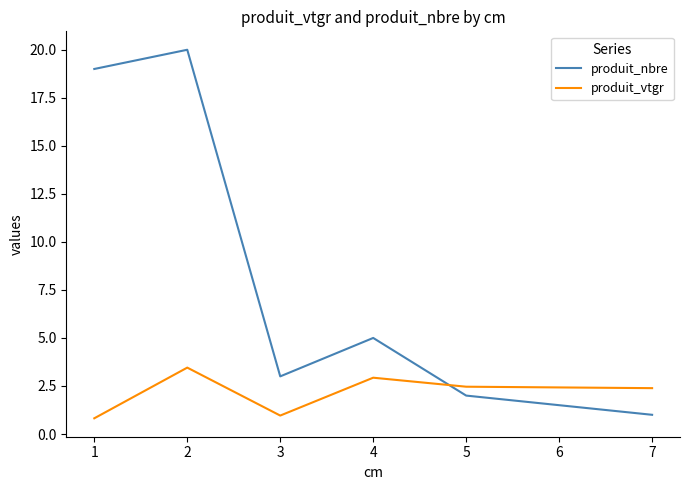

How many lines are shown in the chart?

2